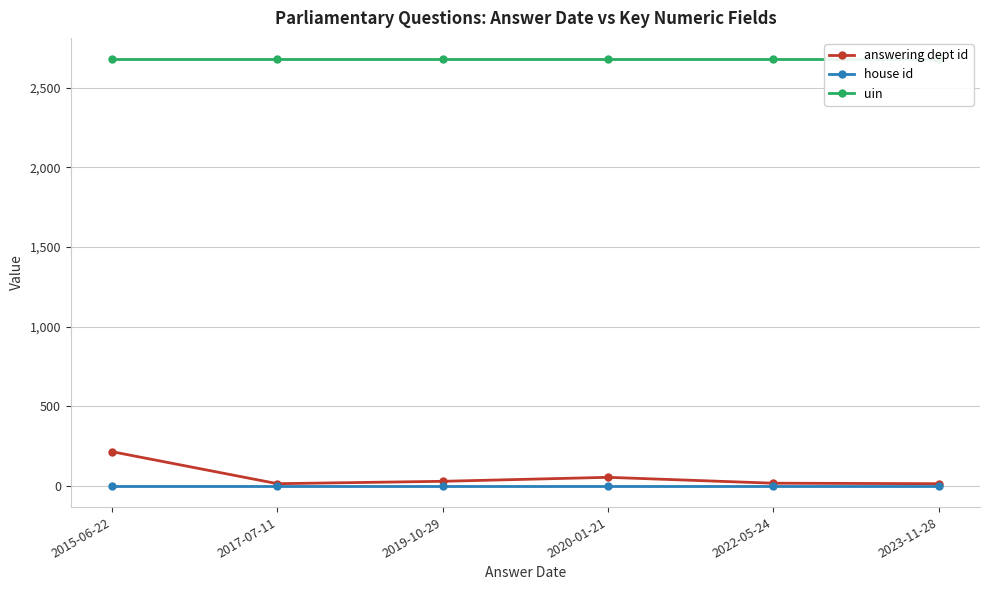

What is the sum of the uin values at 2023-11-28 and 2019-10-29?

5360